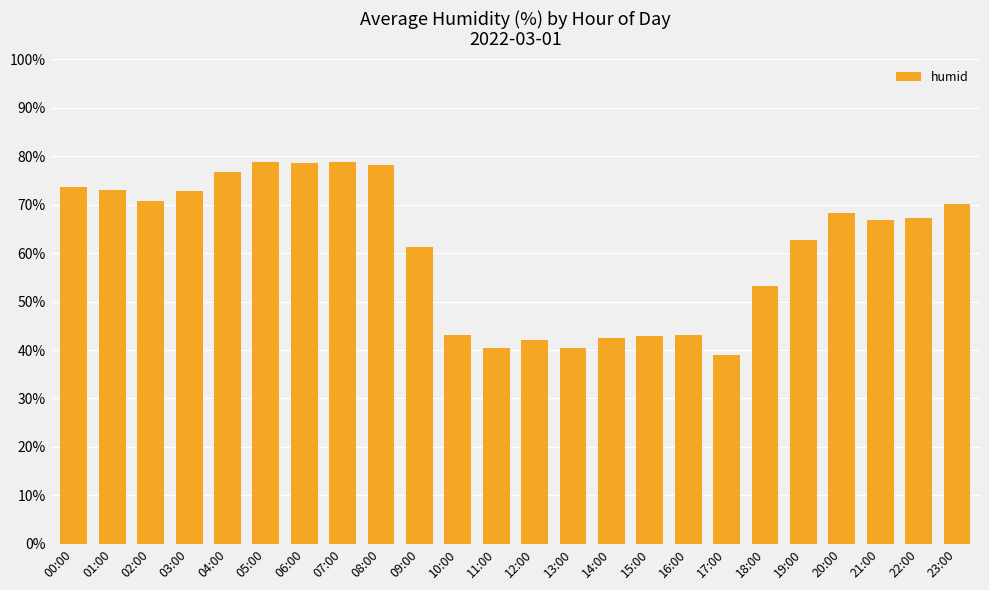

What is the sum of all values?

1464.4